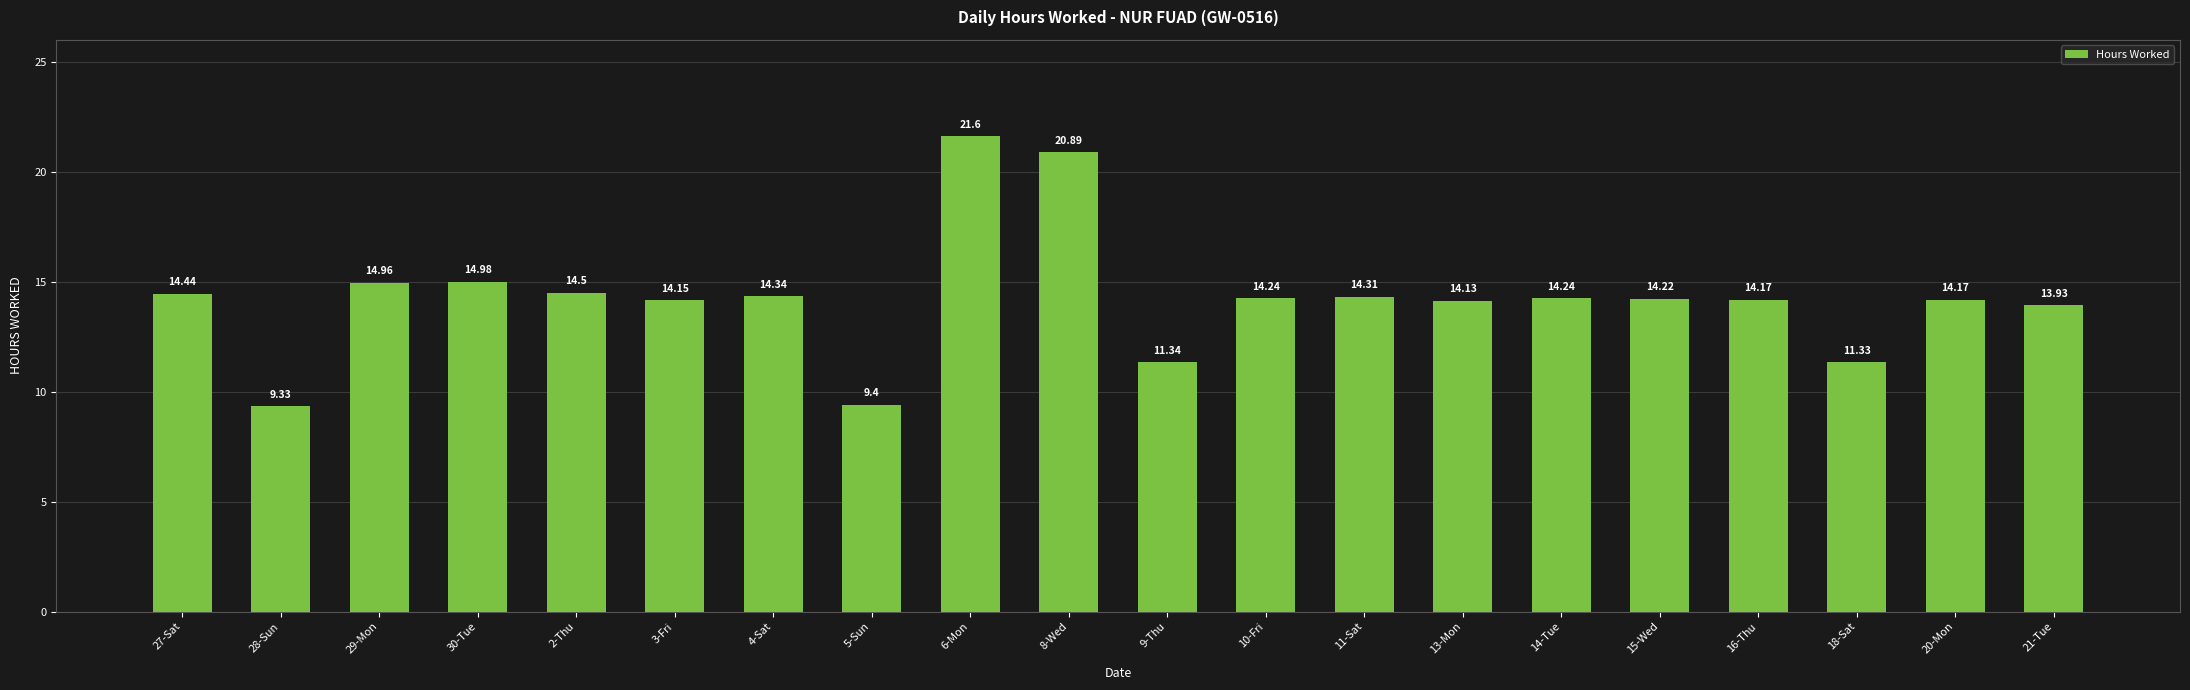

How many data points are above 14?

15